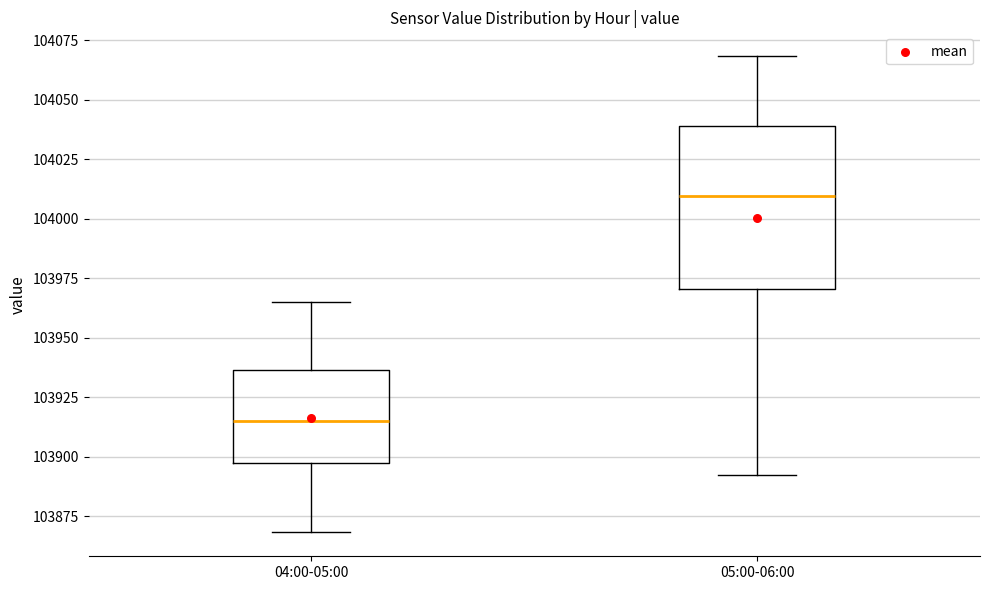

Reading left to right, read every box against the y-axis: the position of its median line, the range the box covers, and the ends of its whiskers. The values are not printed on the chart, so give them approximately, as read against the axis.

04:00-05:00: median 103915, box 103895 to 103935, whiskers 103870 to 103965
05:00-06:00: median 104010, box 103970 to 104040, whiskers 103890 to 104070